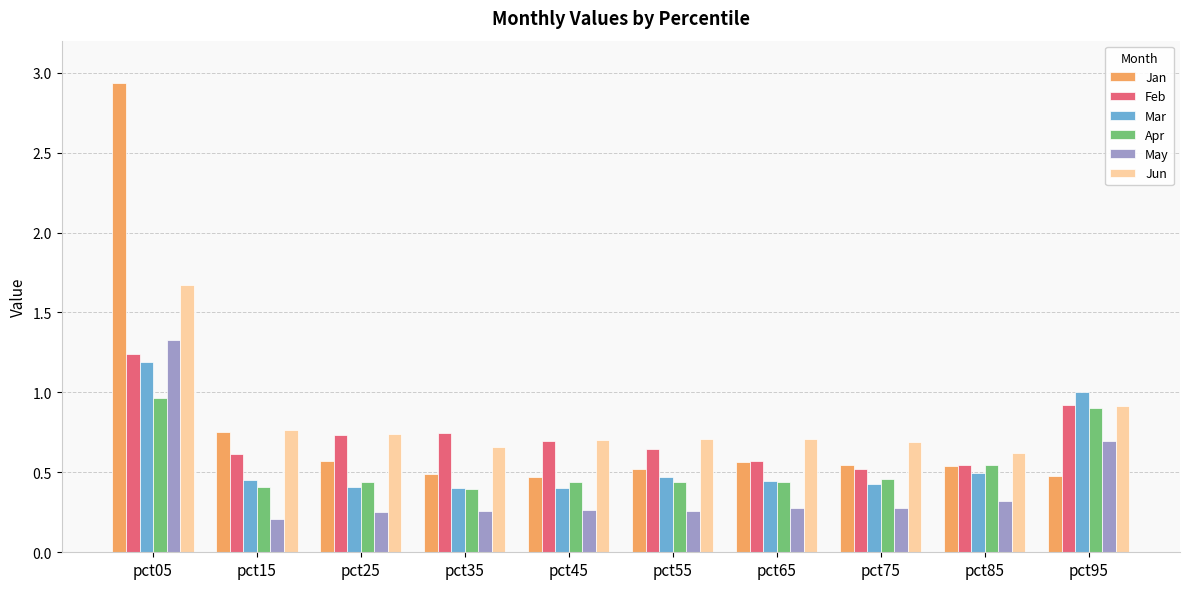

How many distinct data groups are displayed?

6